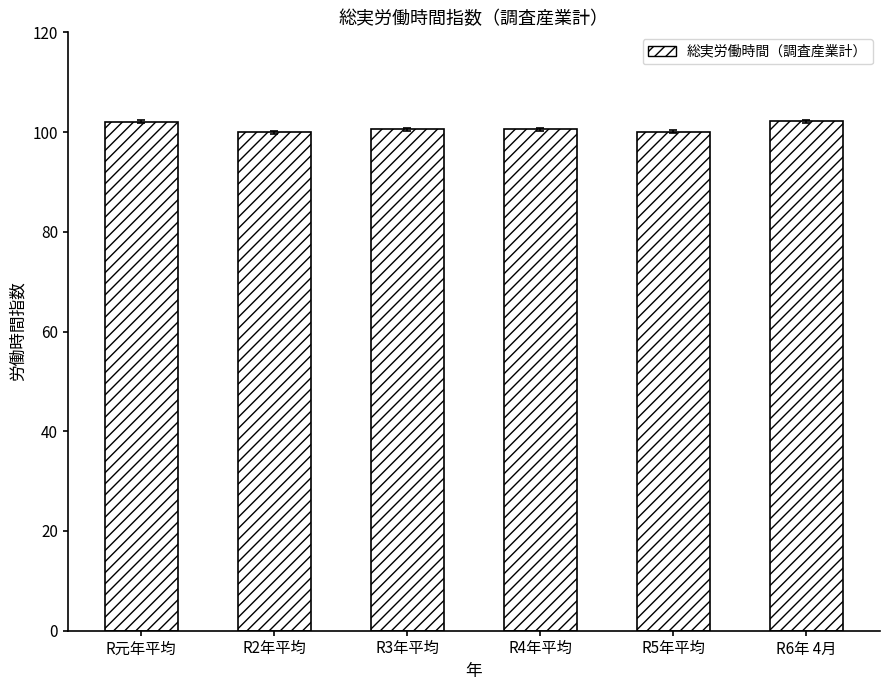

What position from the right is R5年平均?

2